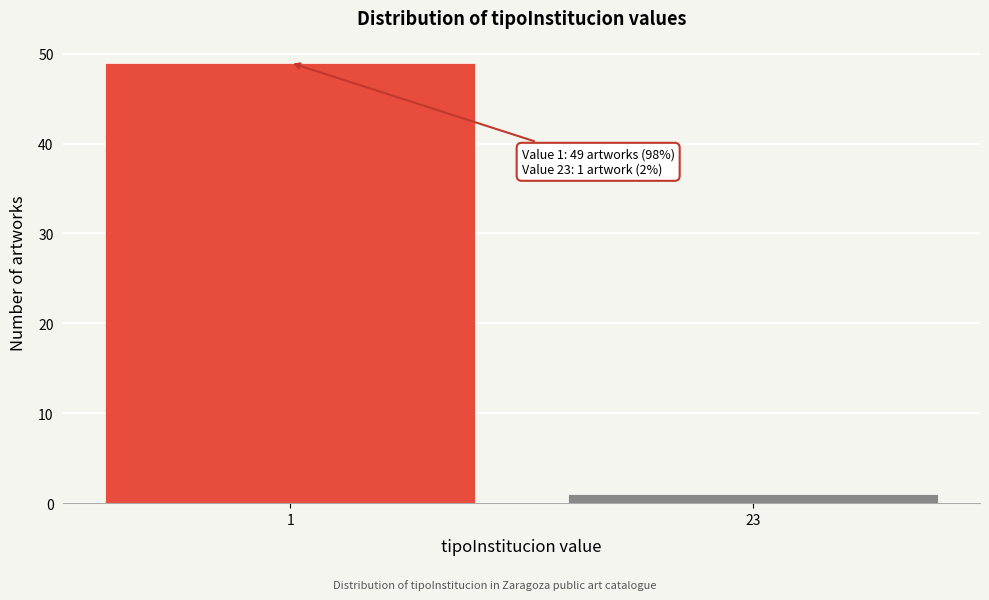

Reading left to right, extract all data points from this chart.

1=49	23=1